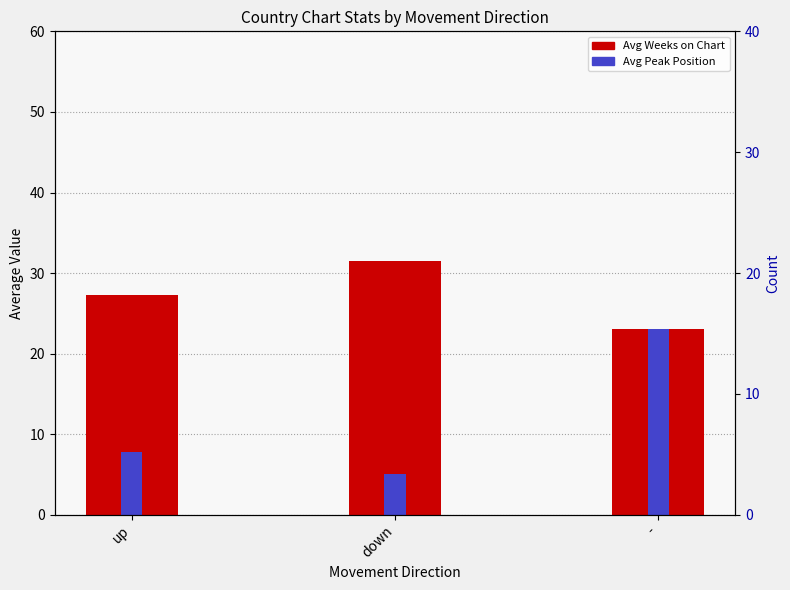

Is the value of Avg Peak Position at up greater than the value of Avg Weeks on Chart at down?

No